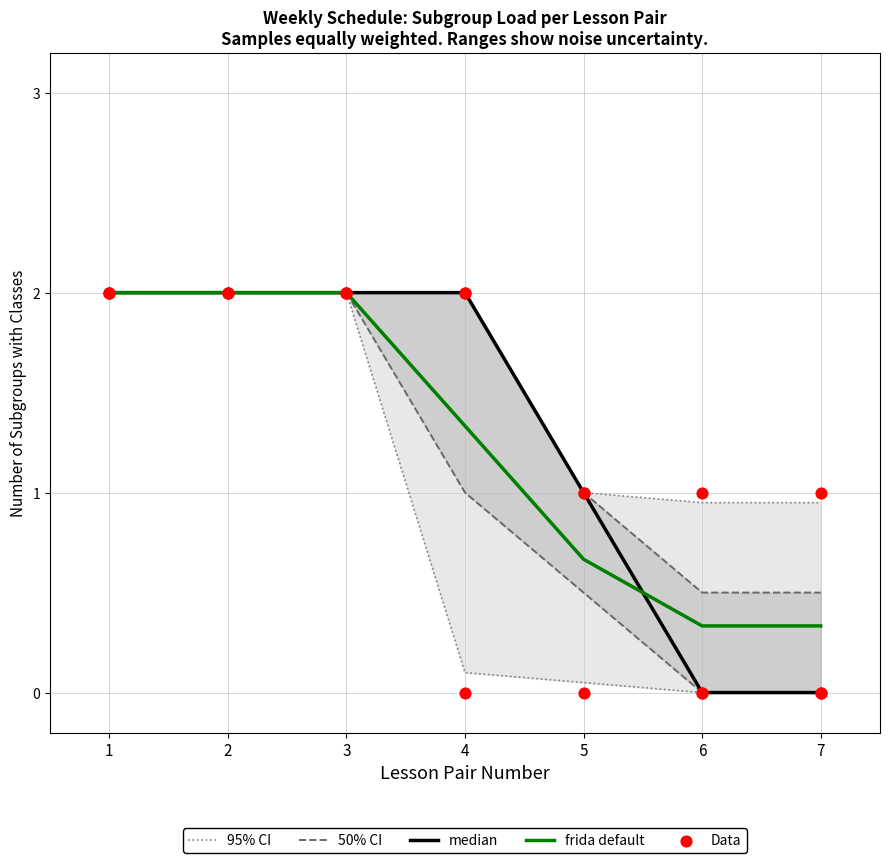

What is the total value across all series at 6?

0.3